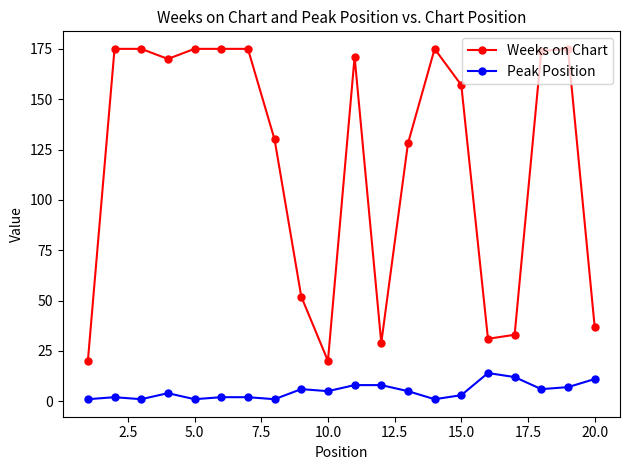

What is the difference between the maximum and minimum values in the Peak Position series?

13